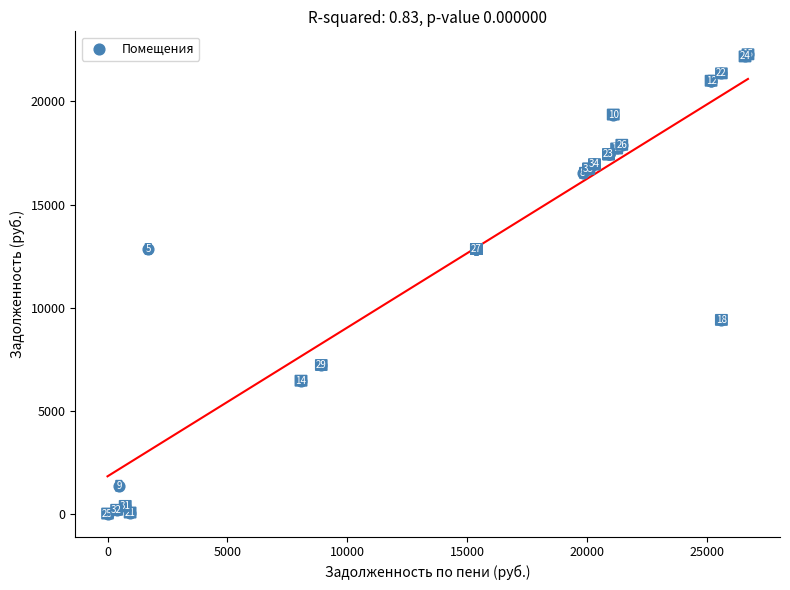

What Y value in the scatter plot is closest to 11145?

12840.0